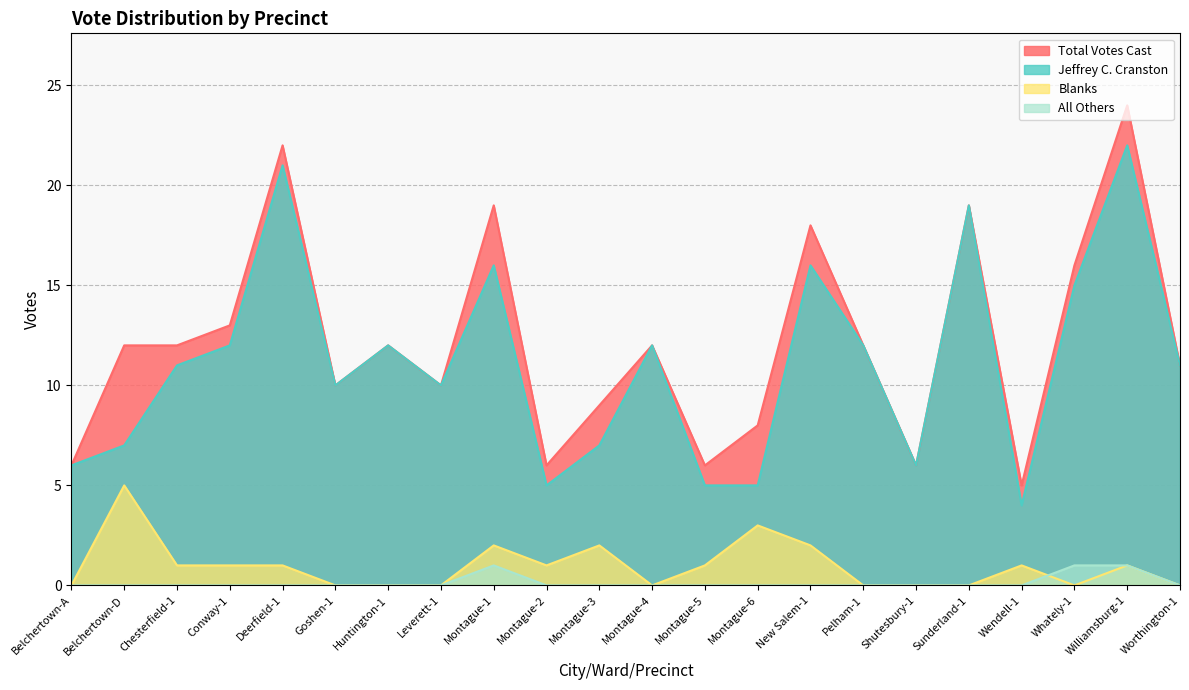

Which series changed the most between Montague-3 and Worthington-1?

Jeffrey C. Cranston